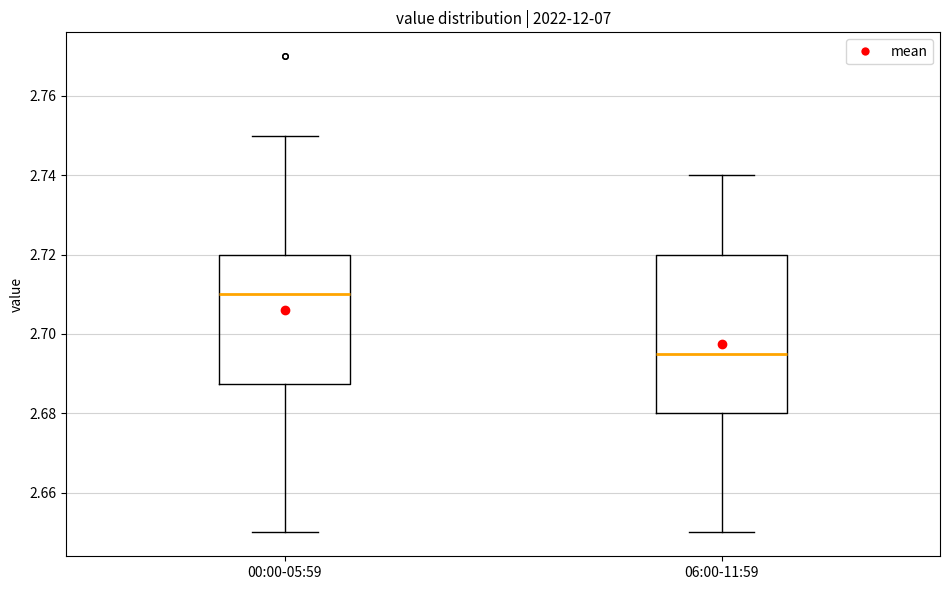

Which box is the tallest, from its lower edge to its upper edge?

06:00-11:59